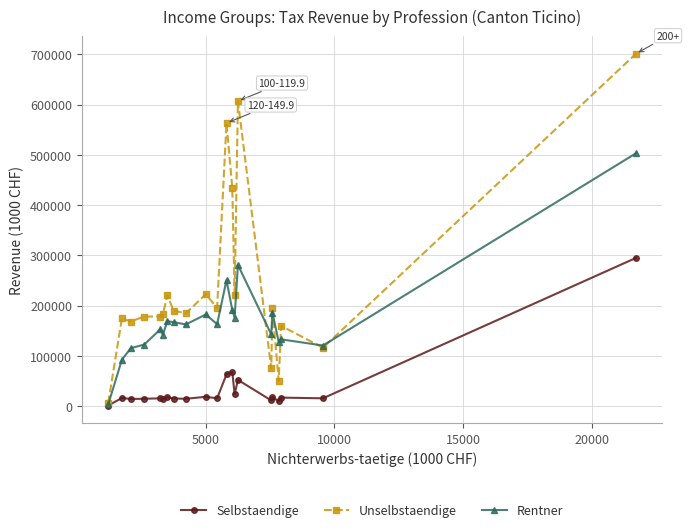

True or false: Rentner has more than 1 interior local peaks.

True